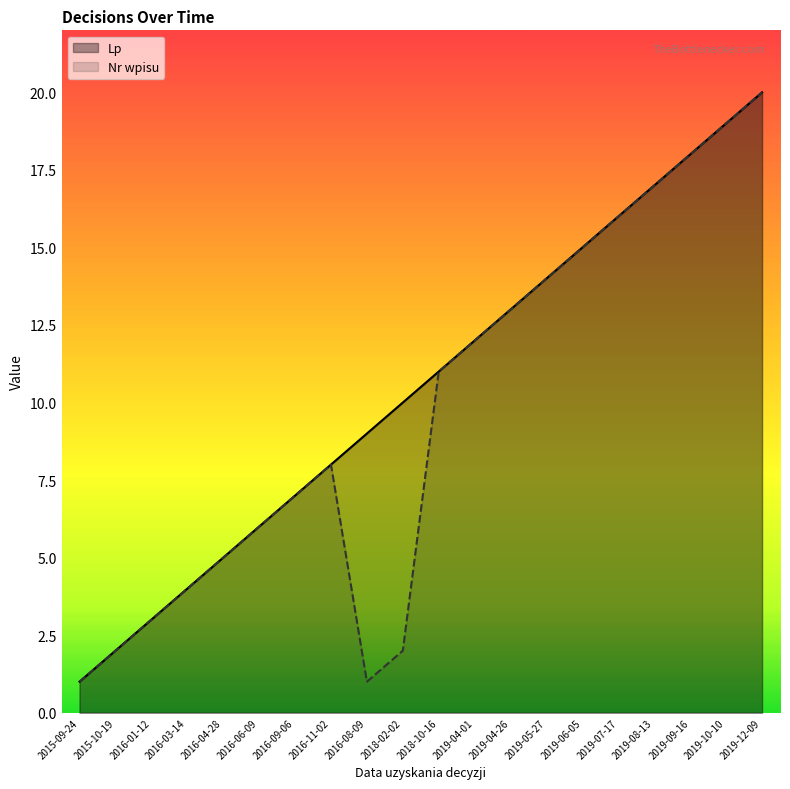

Which label corresponds to the largest value in the chart?

2019-12-09